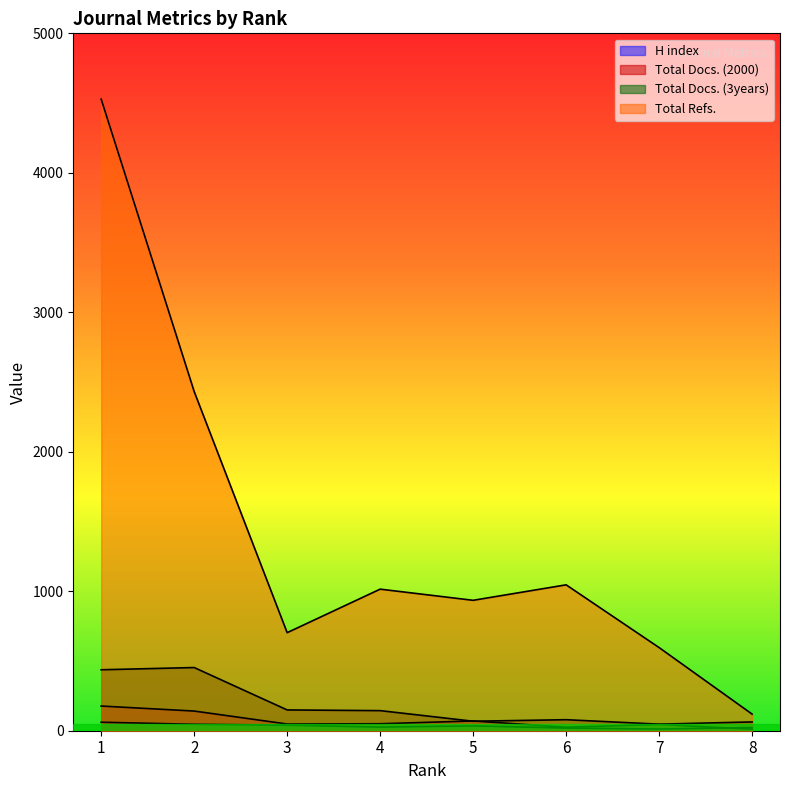

Which series changed the most between 2 and 3?

Total Refs.